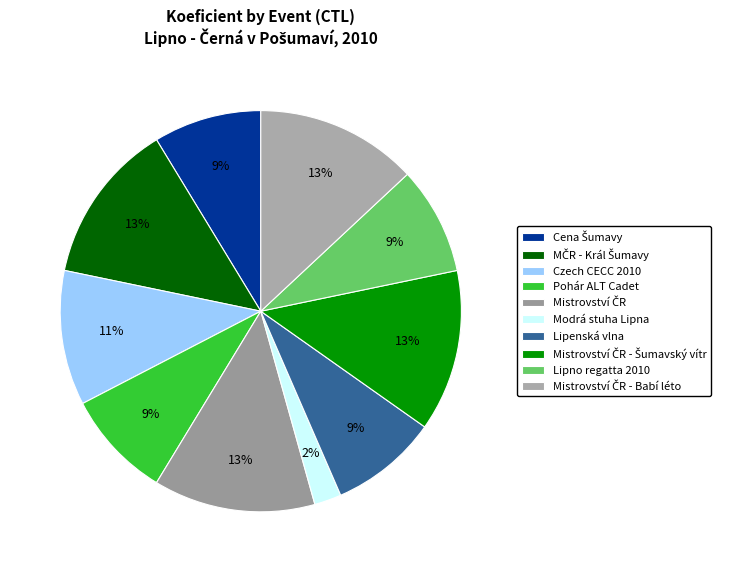

How many segments does this pie chart have?

10